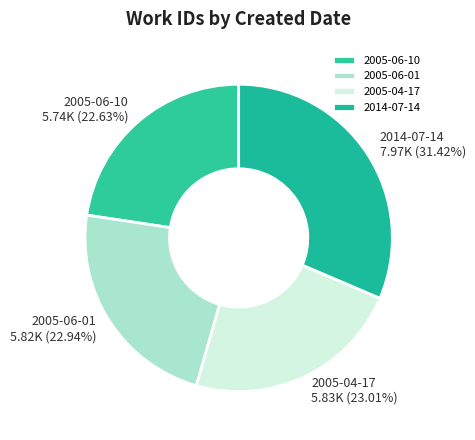

True or false: 2014-07-14 accounts for 31% of the total.

True